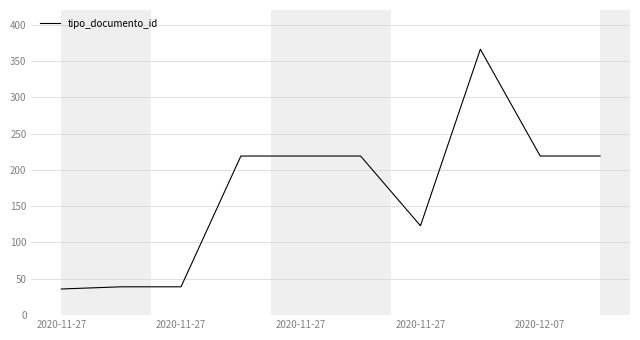

What is the minimum value shown in the chart?

36